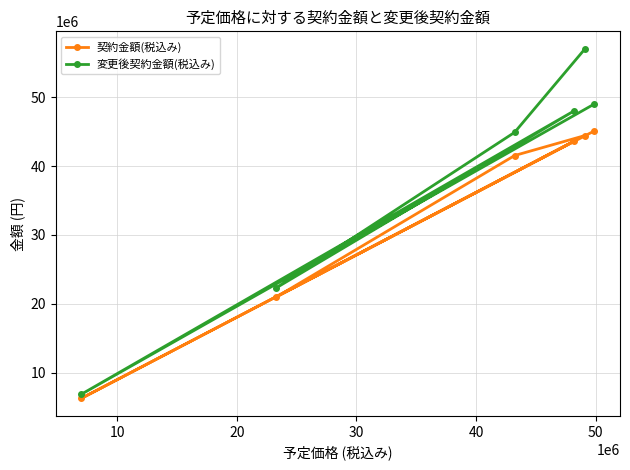

At how many categories does at least one series exceed 10465873?

5